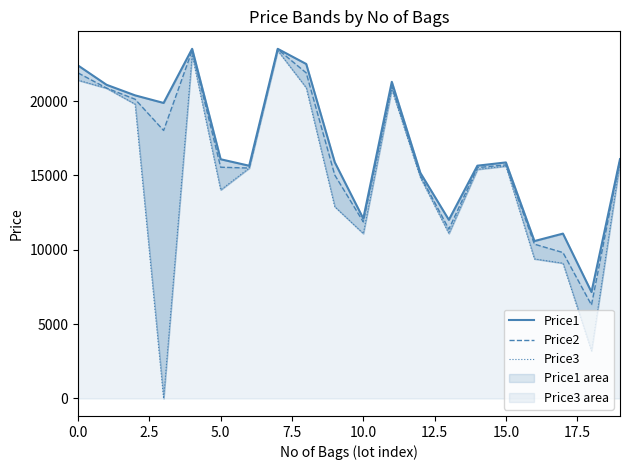

Which category has the lowest value in the Price2 series?

18